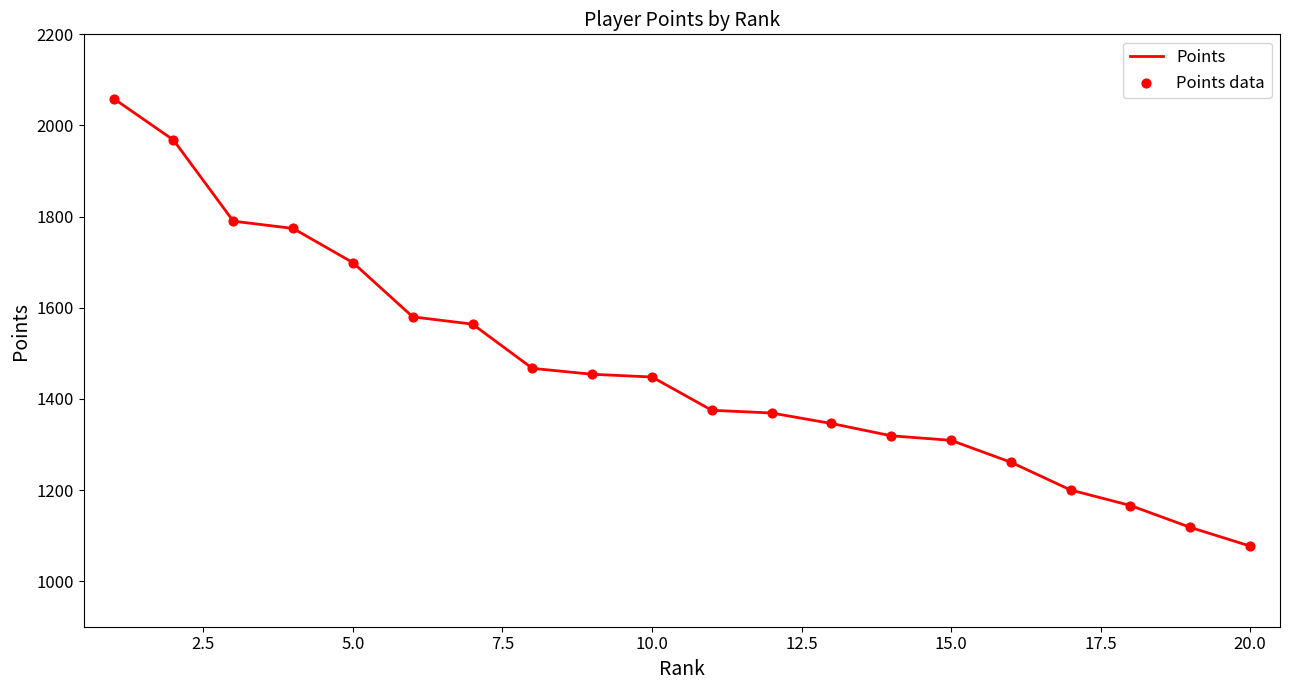

What is the minimum value shown in the chart?

1077